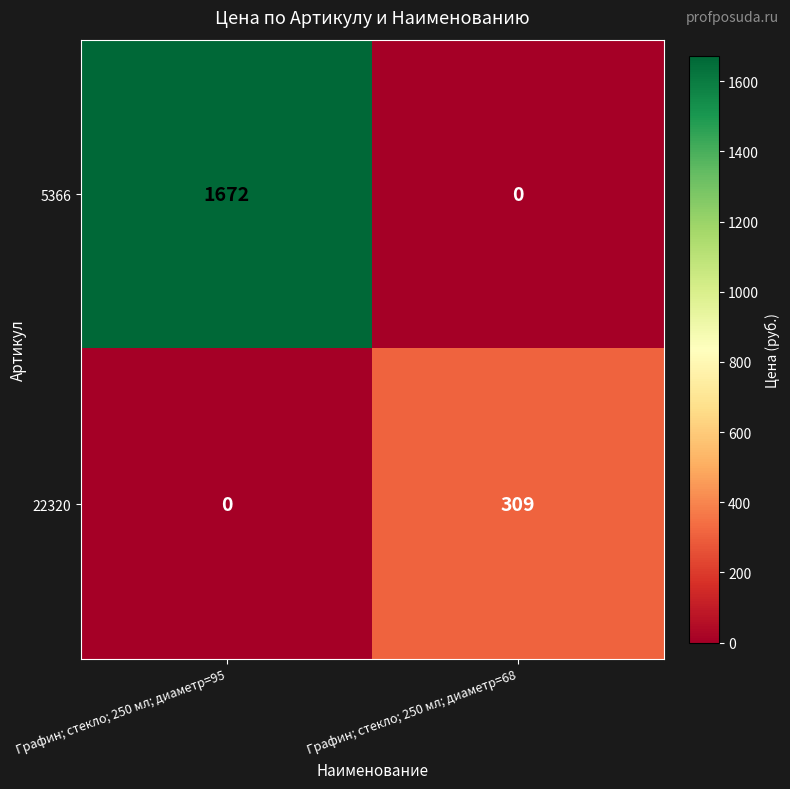

What is the difference between the maximum and minimum values in the 22320 series?

309